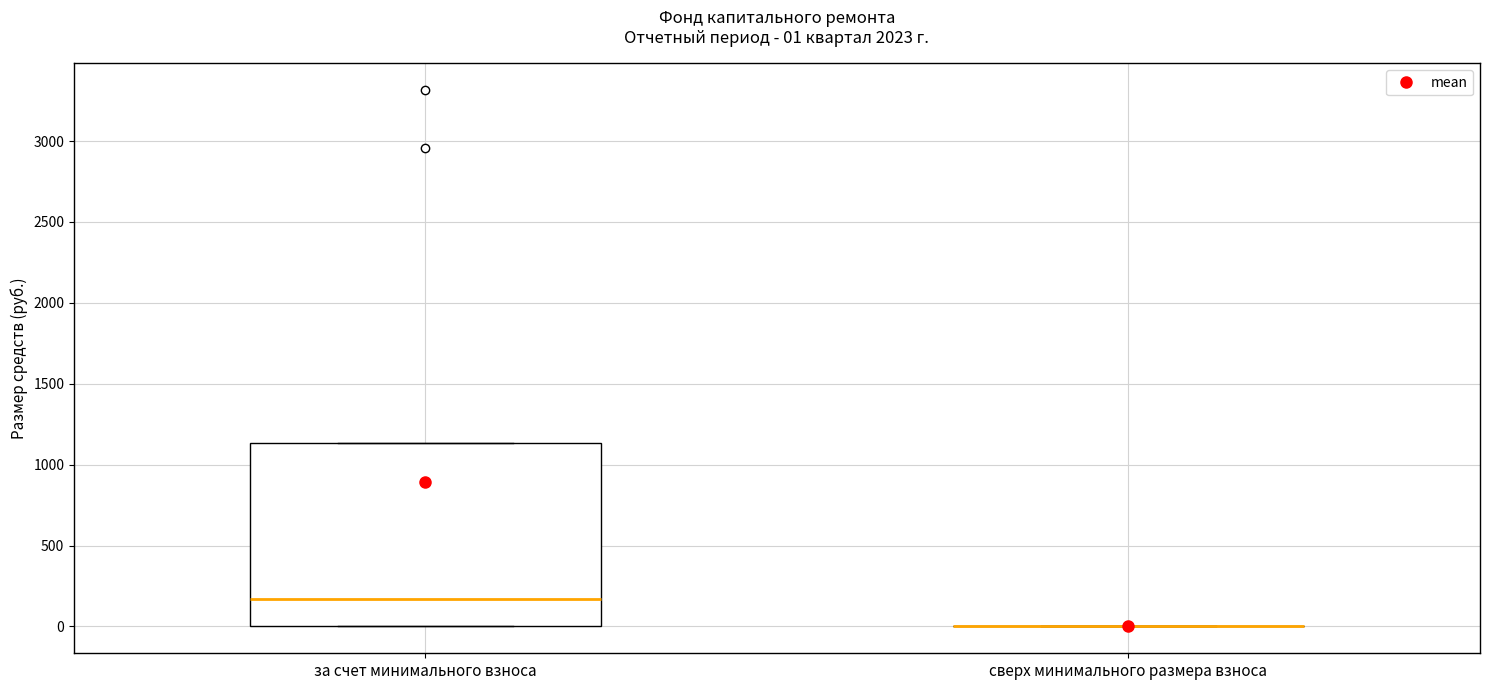

Comparing the boxes themselves (not the whiskers), which one is the tallest?

за счет минимального взноса